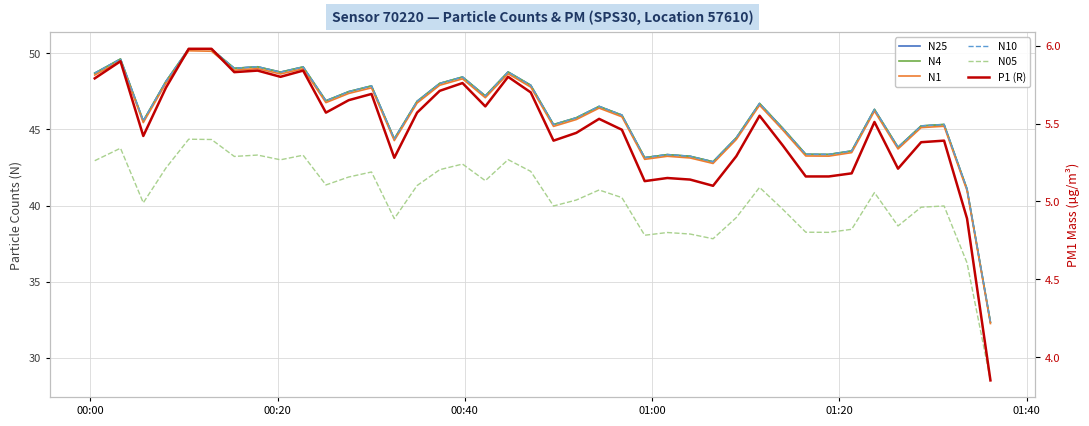

True or false: N1 and P1 (R) cross at least once.

False